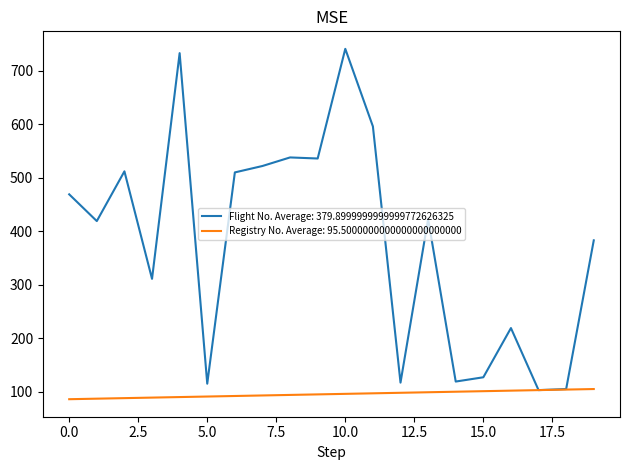

What is the greatest value displayed?

741